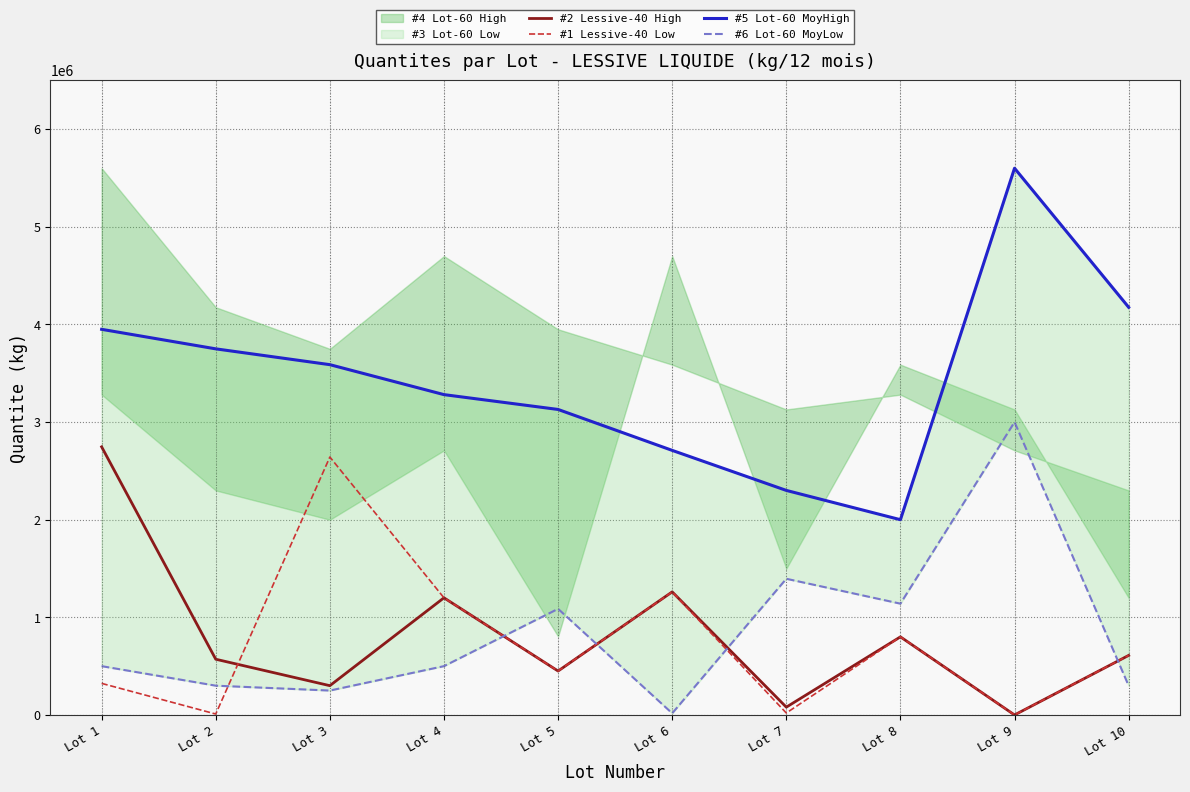

At how many categories does at least one series exceed 3132629?

6